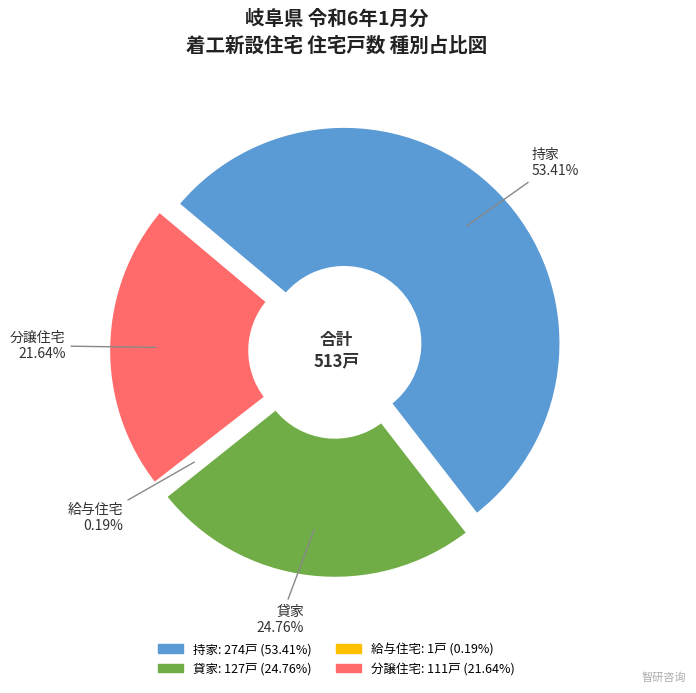

What is the ratio of the value at 分譲住宅 to the value at 持家?

0.4